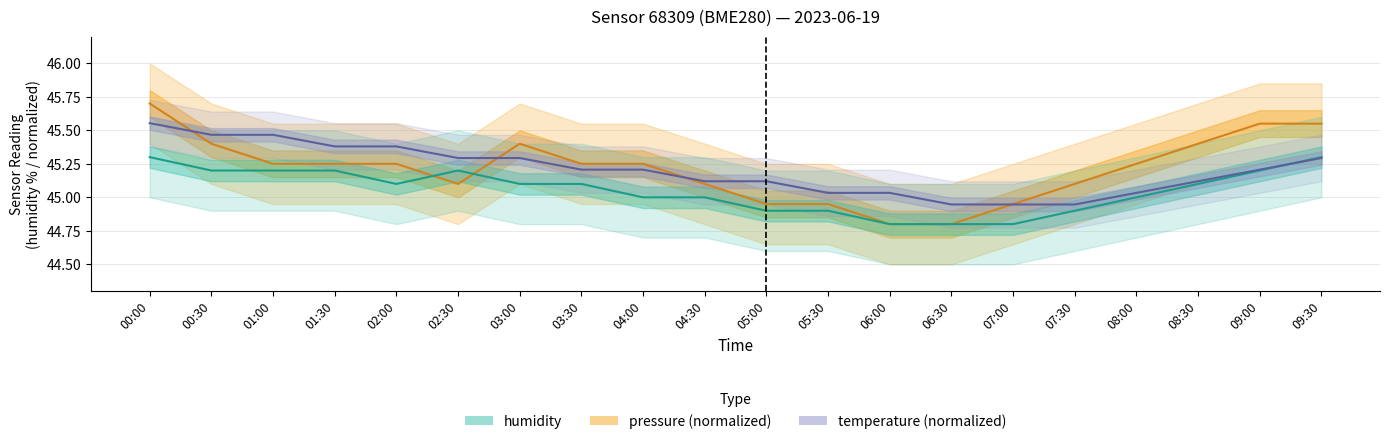

Which label corresponds to the smallest value in the chart?

06:00